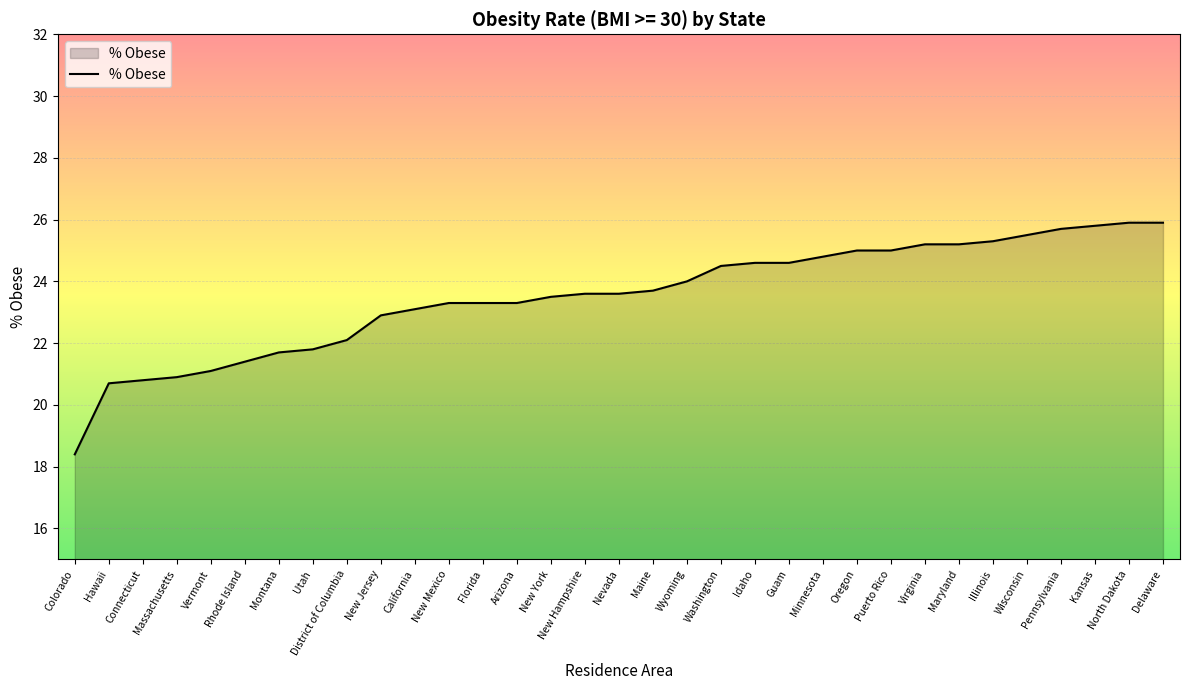

What is the sum of all values?

776.2